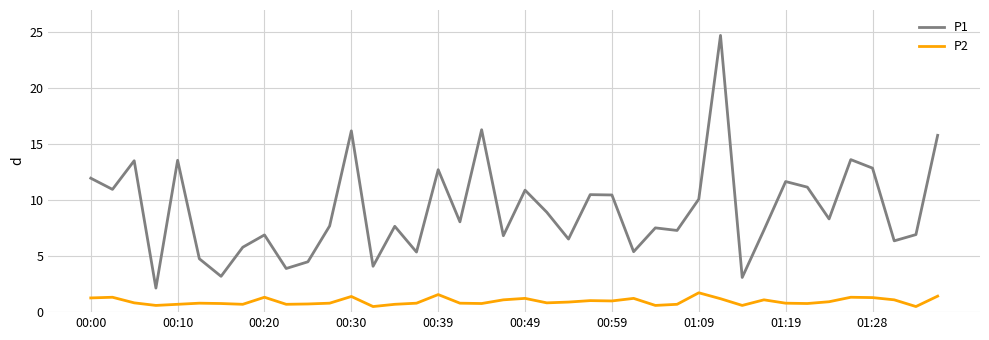

Rank the series by their maximum value, from lowest to highest.

P2, P1